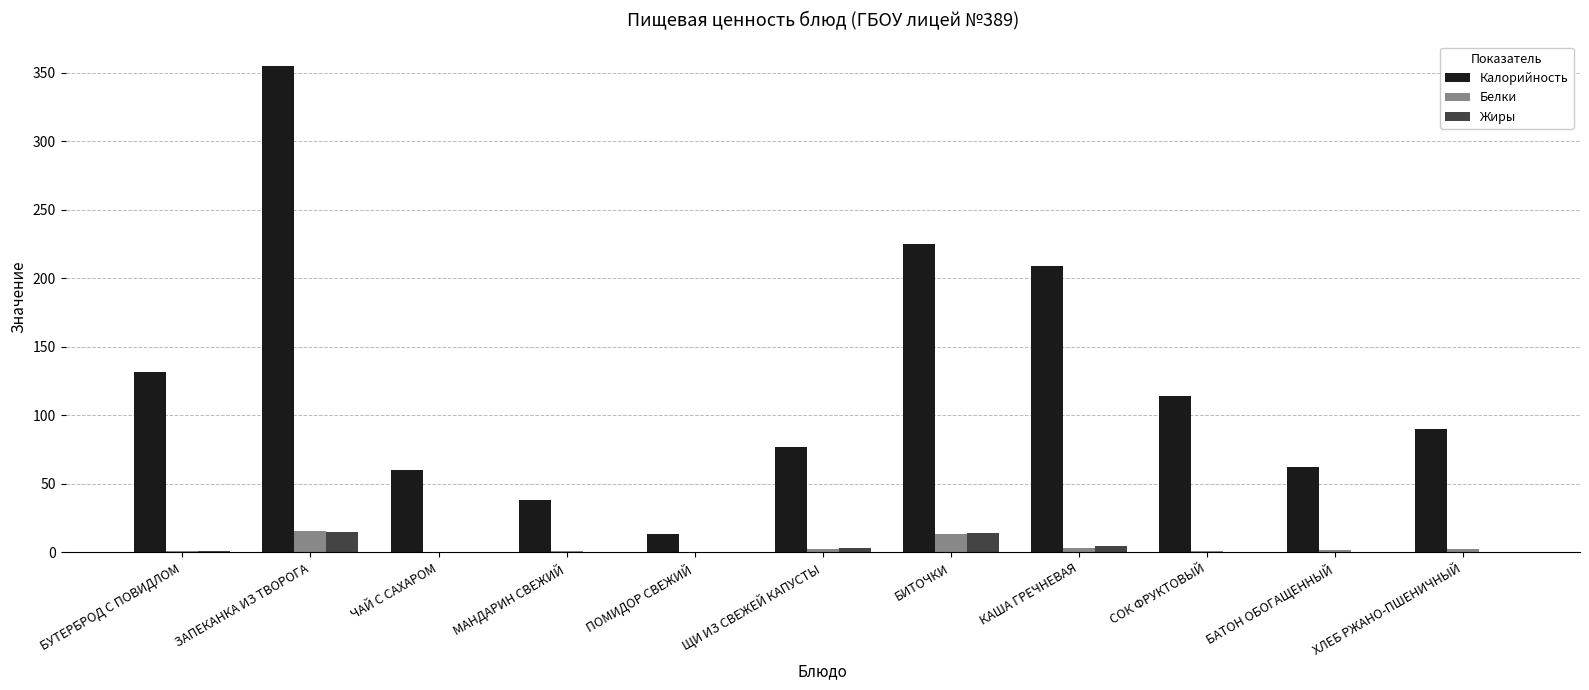

What is the greatest value displayed?

355.0